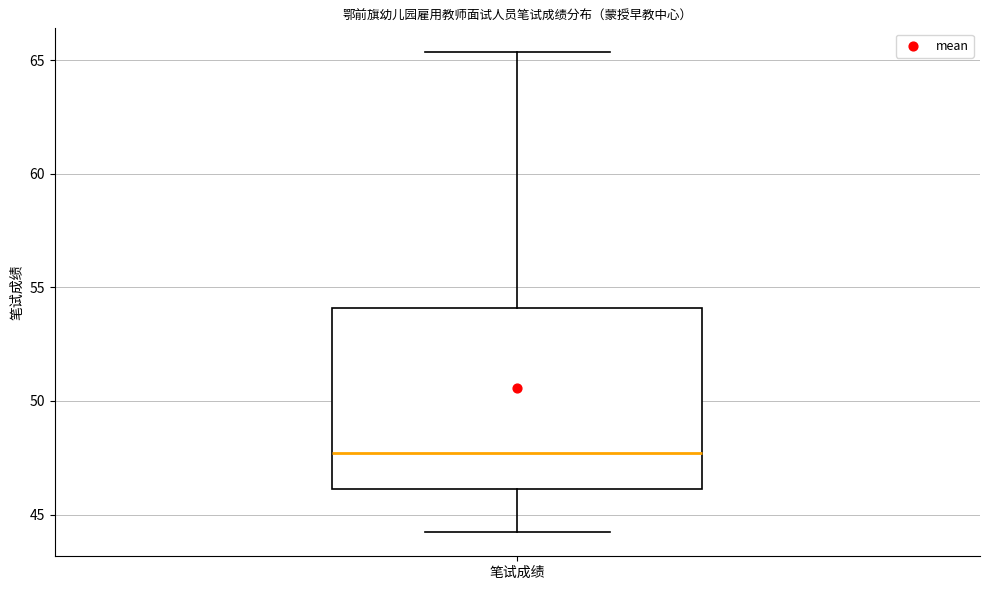

Transcribe this box plot: give where the median line is, the range the box spans, and where the two whiskers end, as read against the y-axis. The values are not printed on the chart, so give them approximately, as read against the axis.

median 47.5, box 46.0 to 54.0, whiskers 44.0 to 65.5